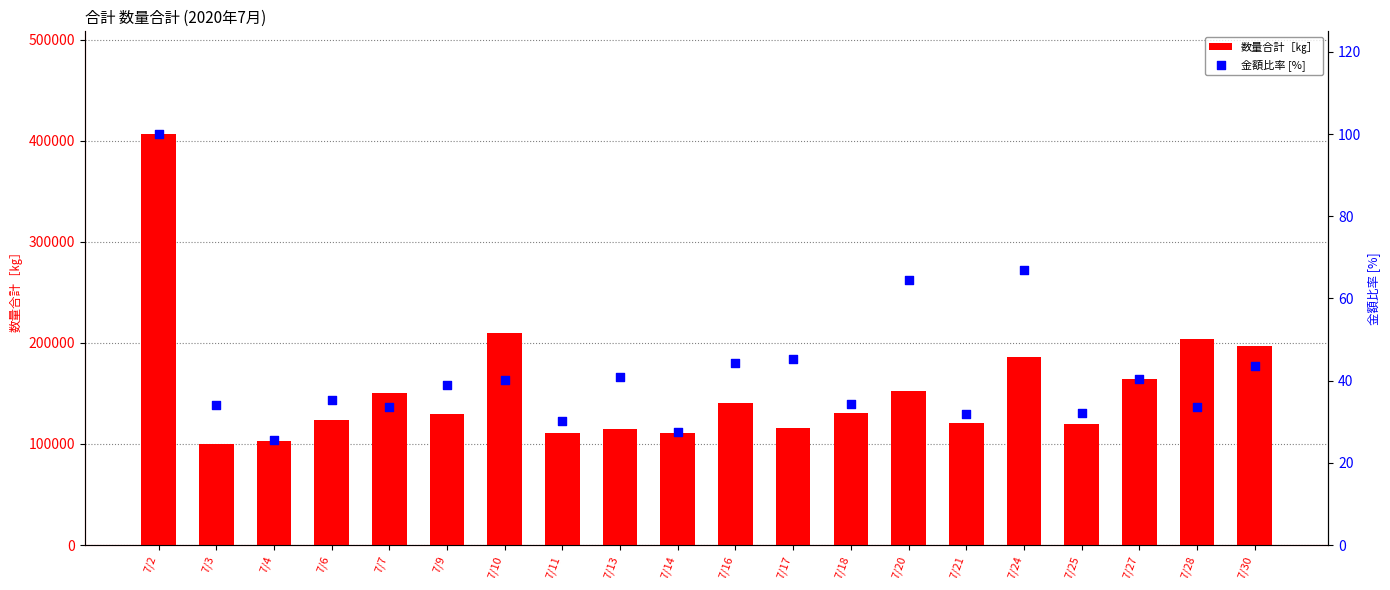

Which series has the largest total across all categories?

数量合計［㎏］